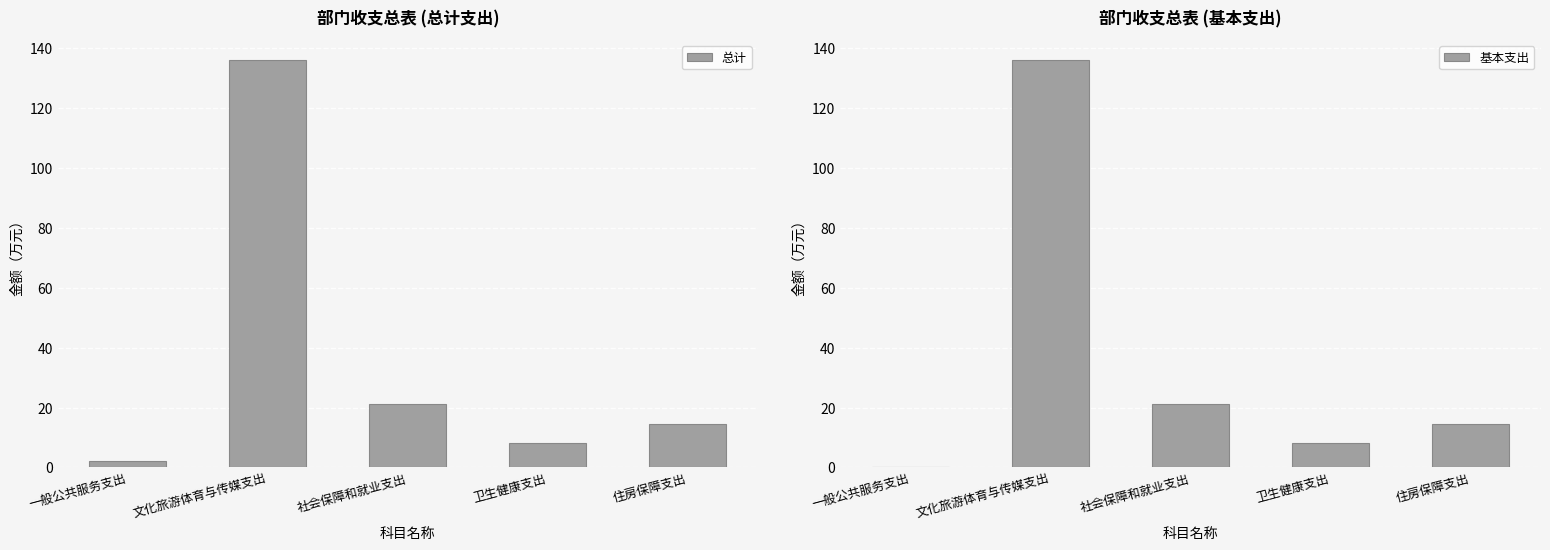

Reading left to right, transcribe all the data shown in this chart.

总计: 2.0	135.9	21.1	8.3	14.4
基本支出: 0.0	135.9	21.1	8.3	14.4